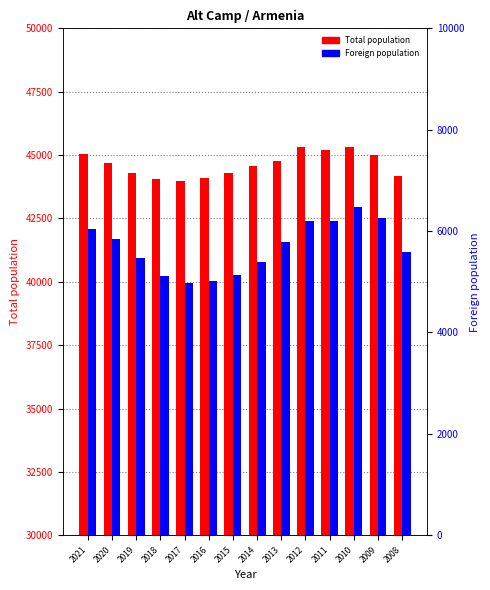

Reading left to right, extract all data points from this chart.

Total population: 45045	44695	44296	44065	43995	44107	44306	44578	44771	45299	45189	45326	45001	44178
Foreign population: 6036	5848	5465	5117	4968	5023	5125	5387	5781	6199	6201	6485	6263	5592